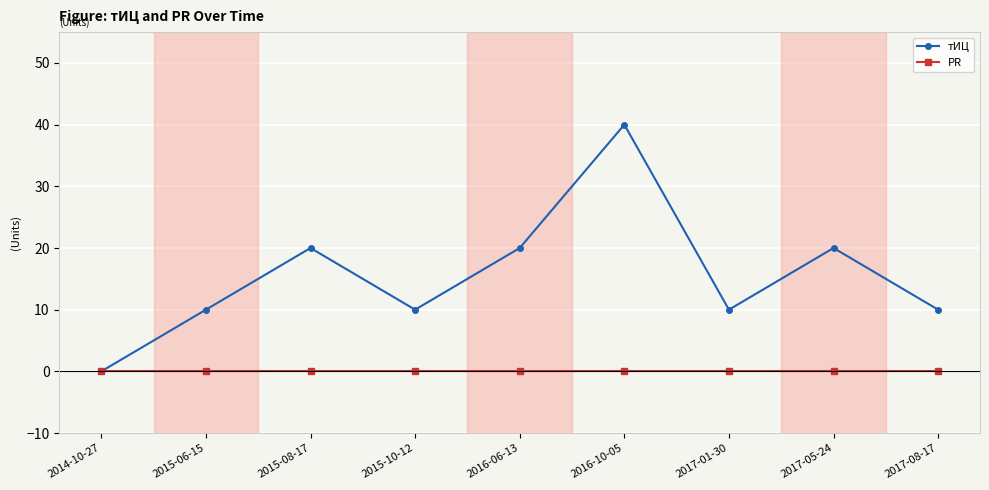

The PR series shows 0 at 2015-06-15. True or false?

True